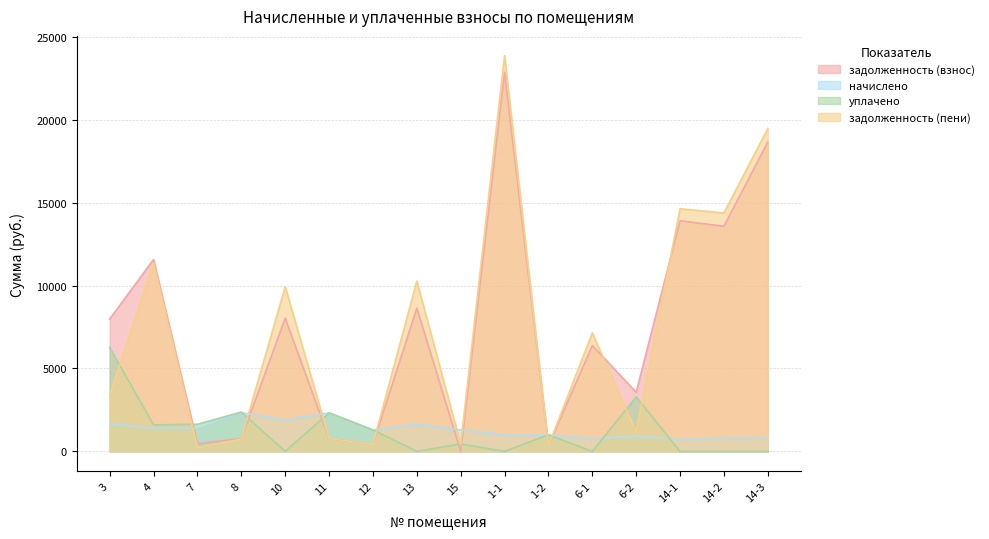

What is the spread (max minus min) of values at 1-1?

23862.7